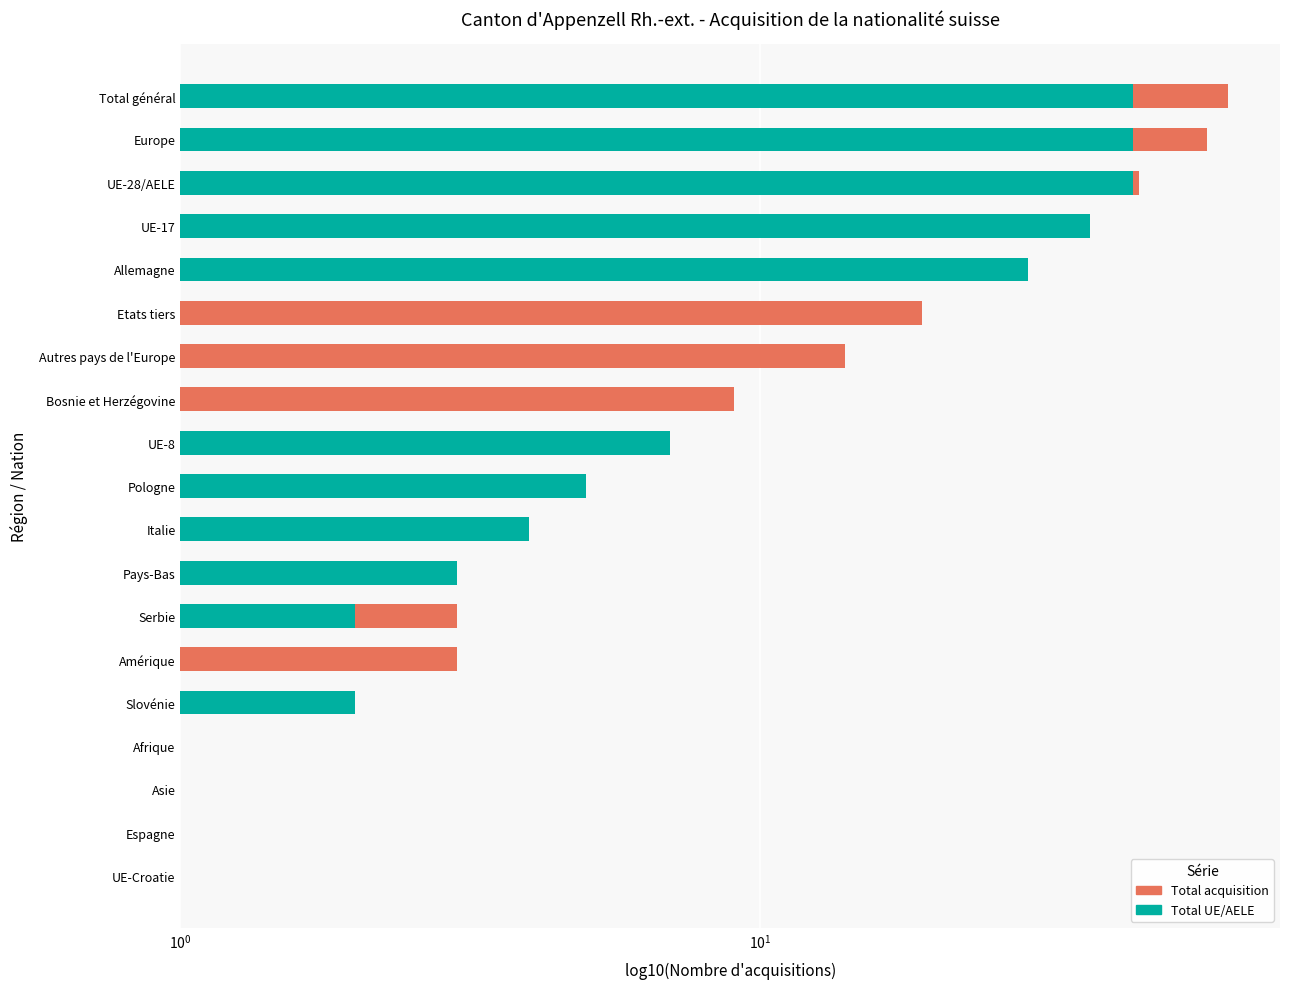

How many groups of bars are there?

19